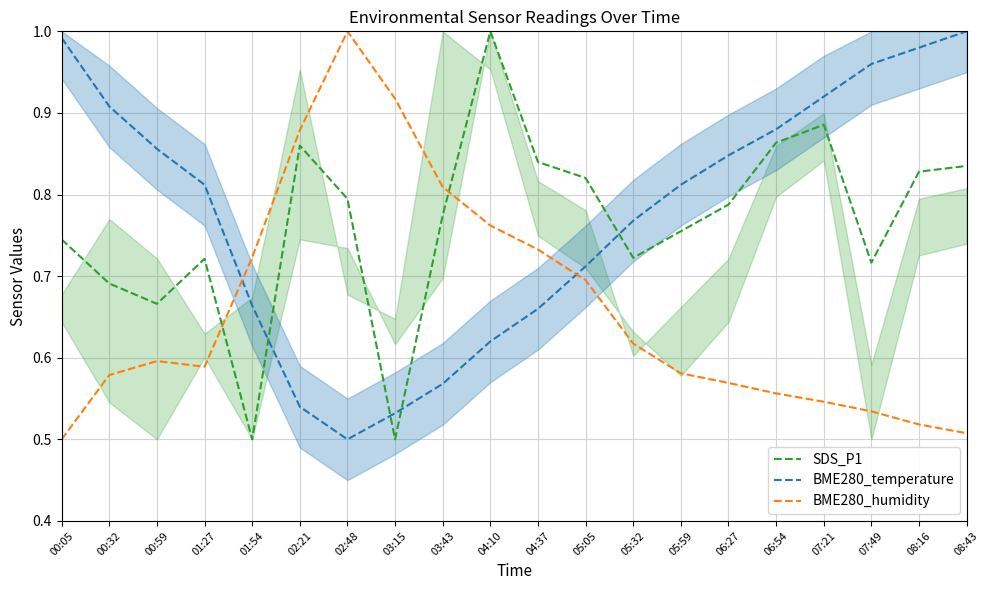

Which series has the widest spread of values?

SDS_P1